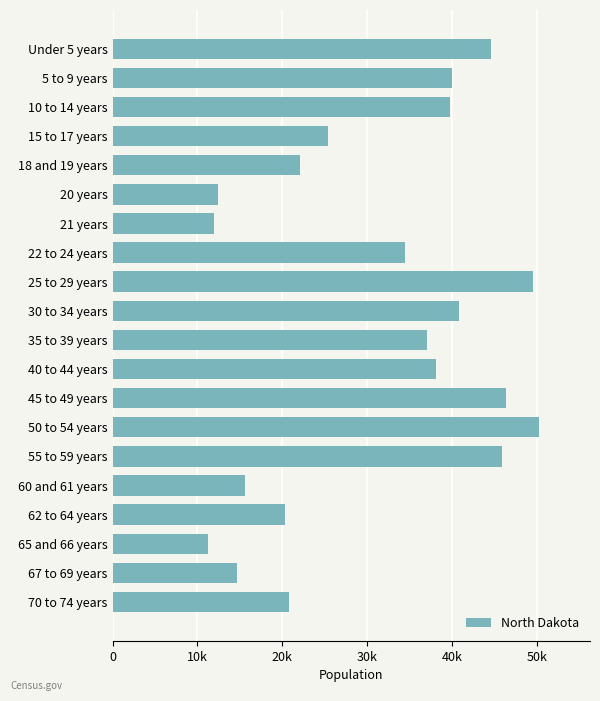

Which category has the highest value across all series?

50 to 54 years